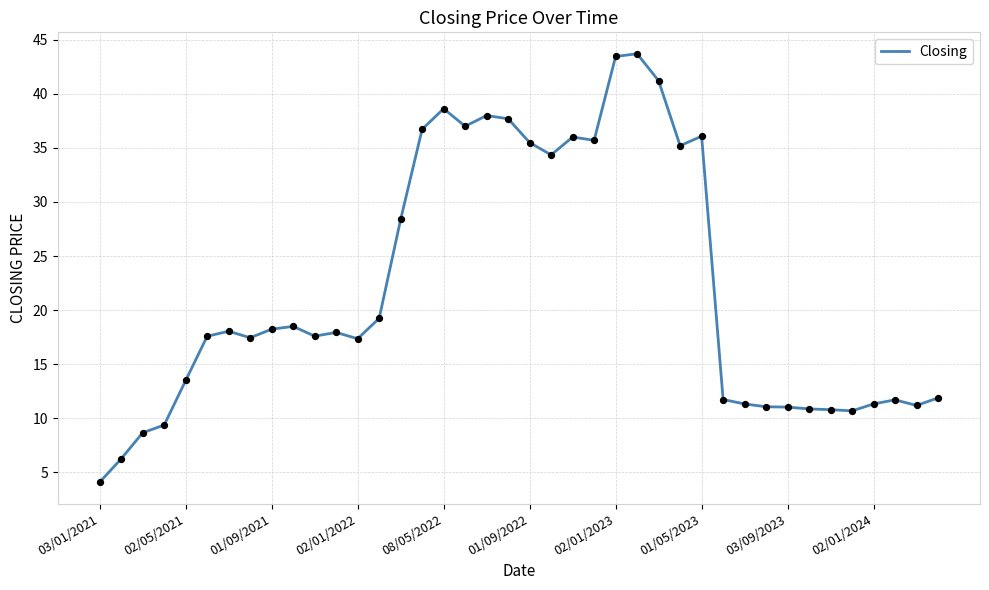

What is the greatest value displayed?

43.7